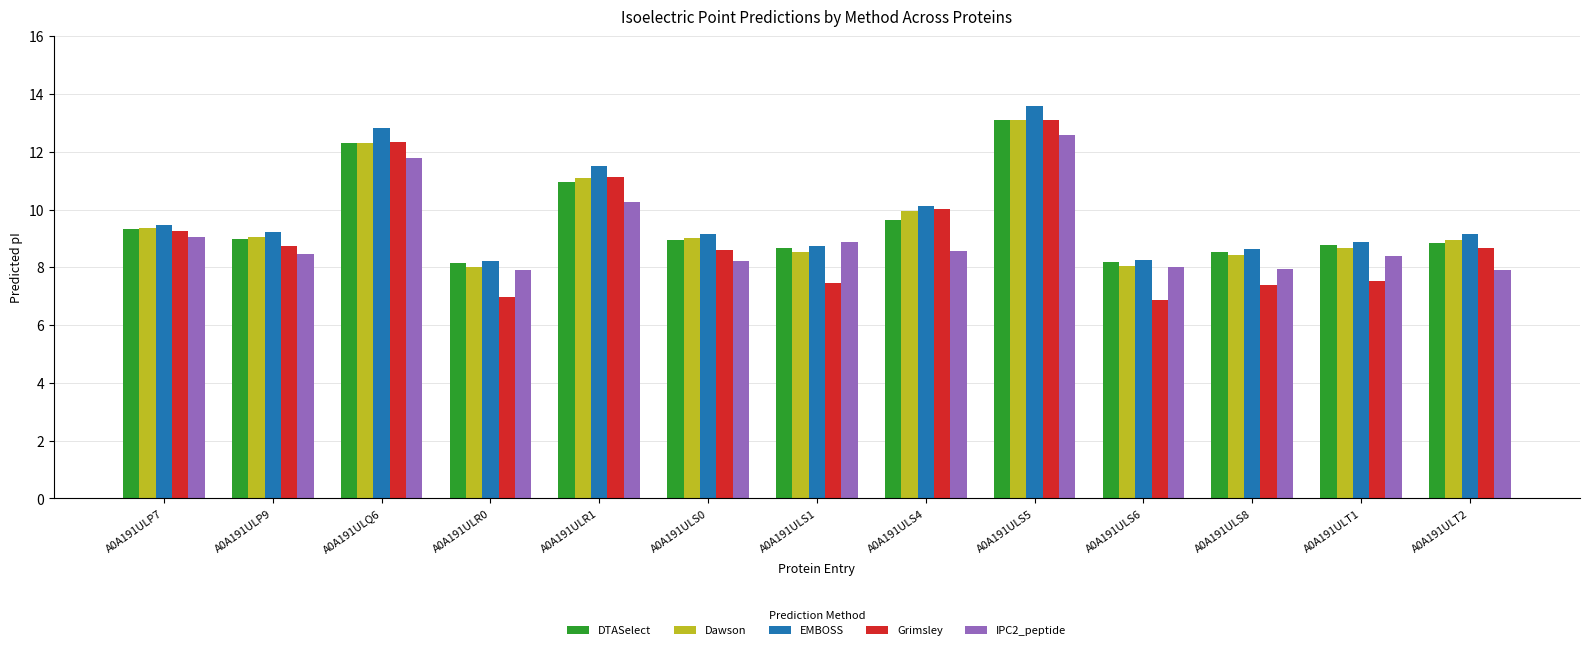

How many bars are there in each group?

5